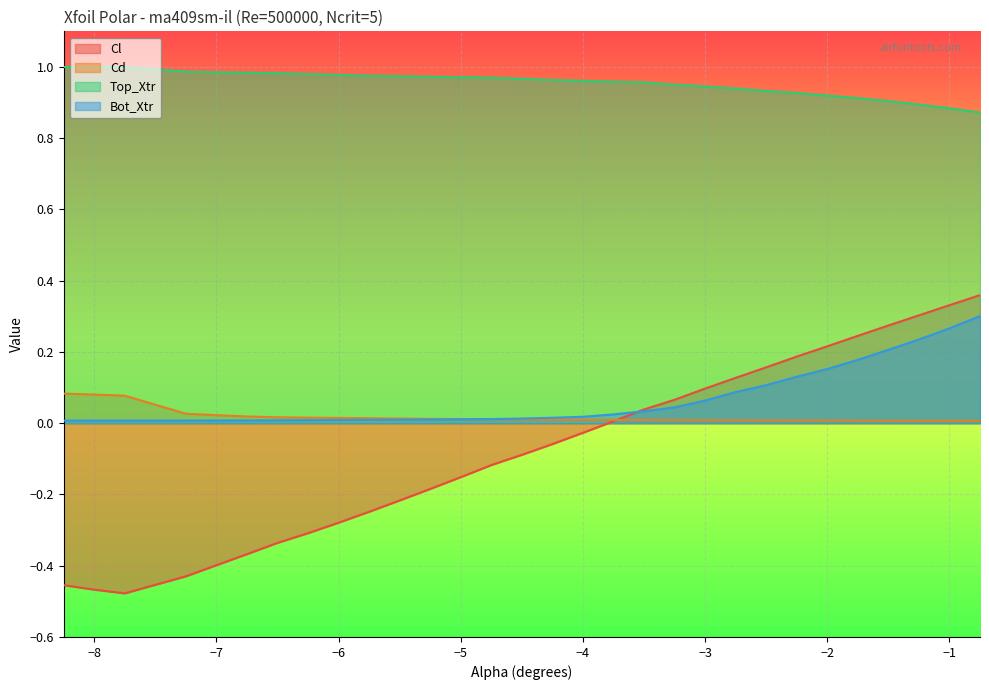

What is the sum of all Top_Xtr values?

28.6